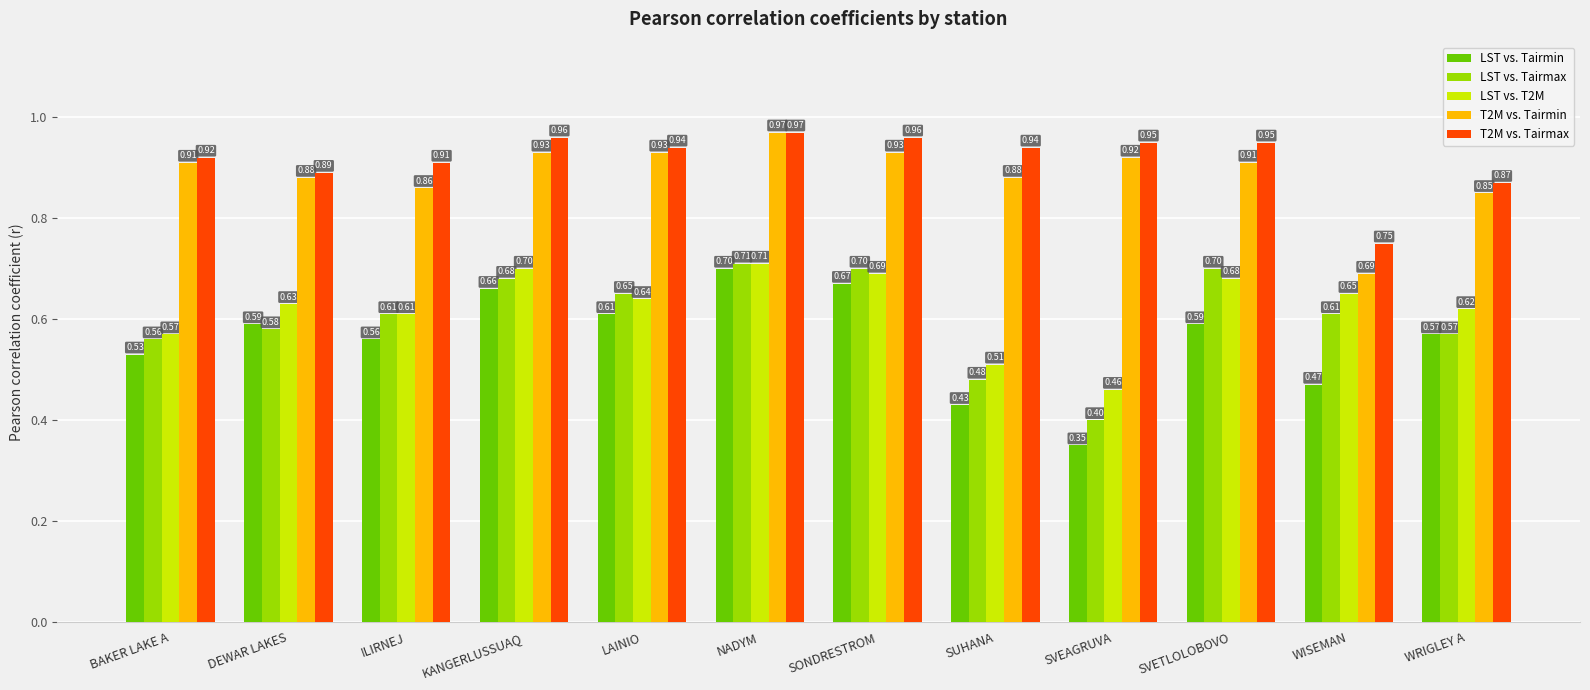

At which label is LST vs. T2M closest to 0?

SVEAGRUVA